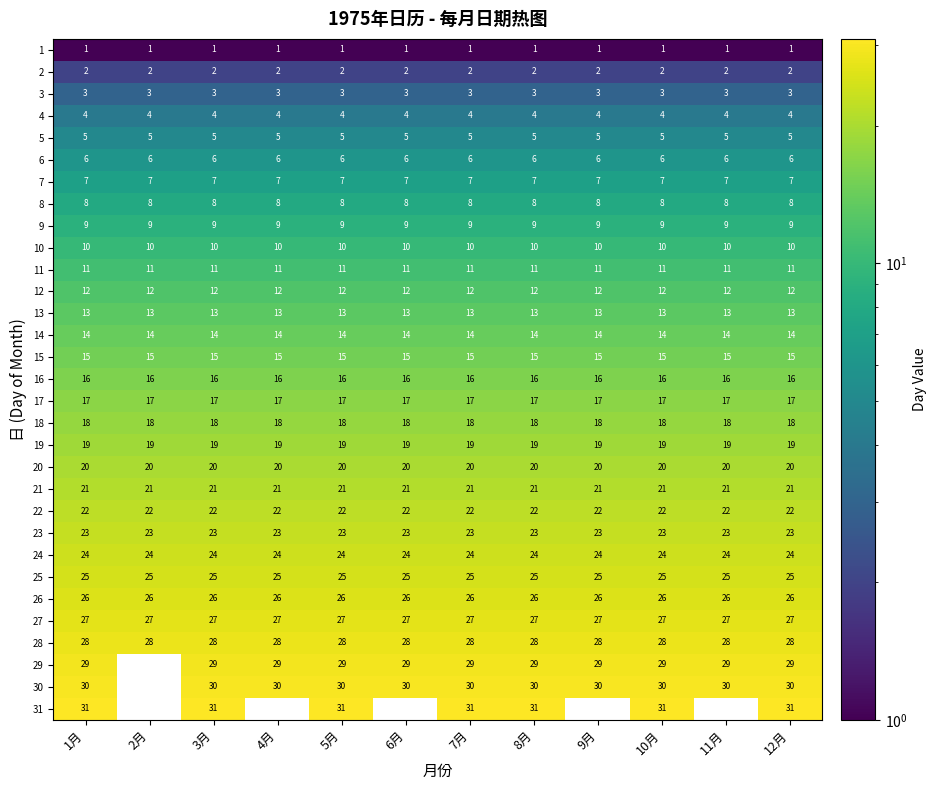

At which category is the sum across all series the highest?

1月